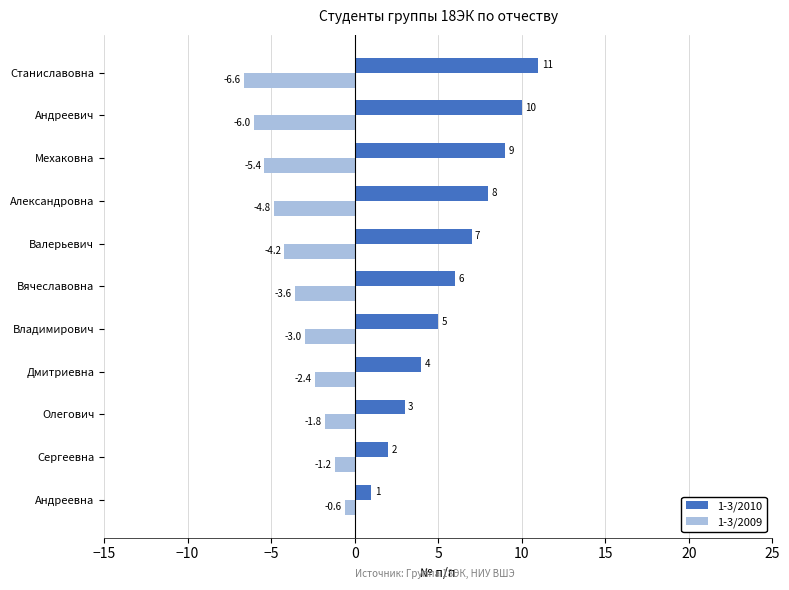

Is it true that 1-3/2010 equals 5.0 at Владимирович?

True